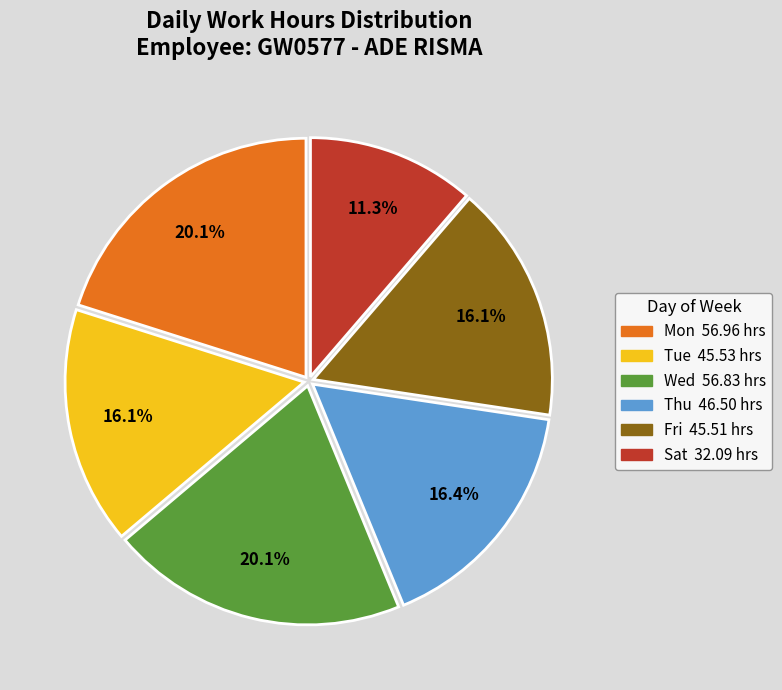

Count the number of slices in the pie.

6